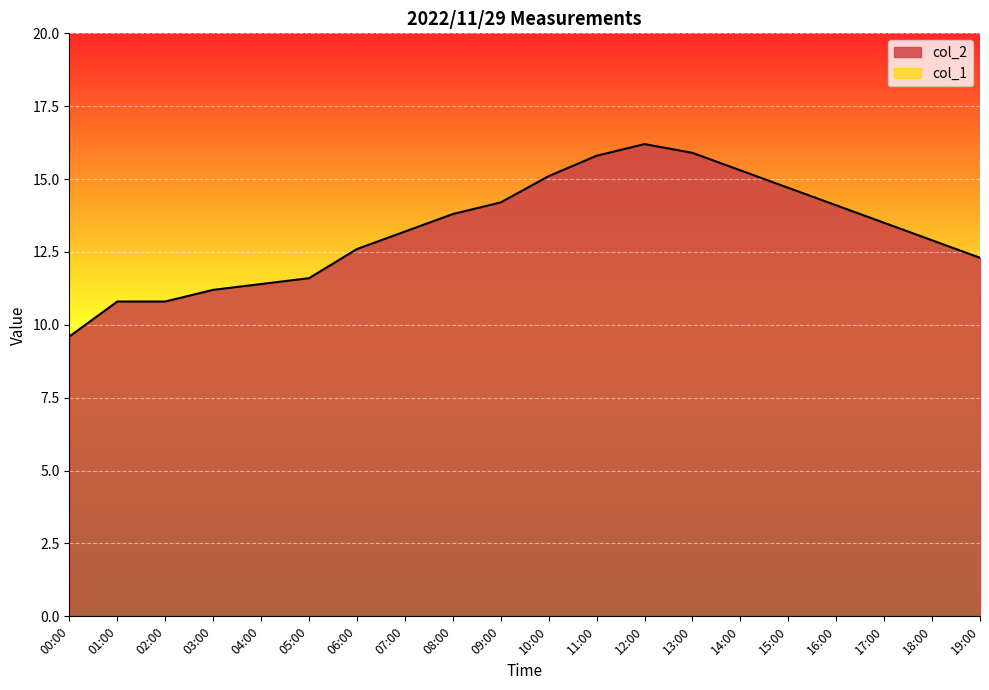

How many lines are shown in the chart?

2